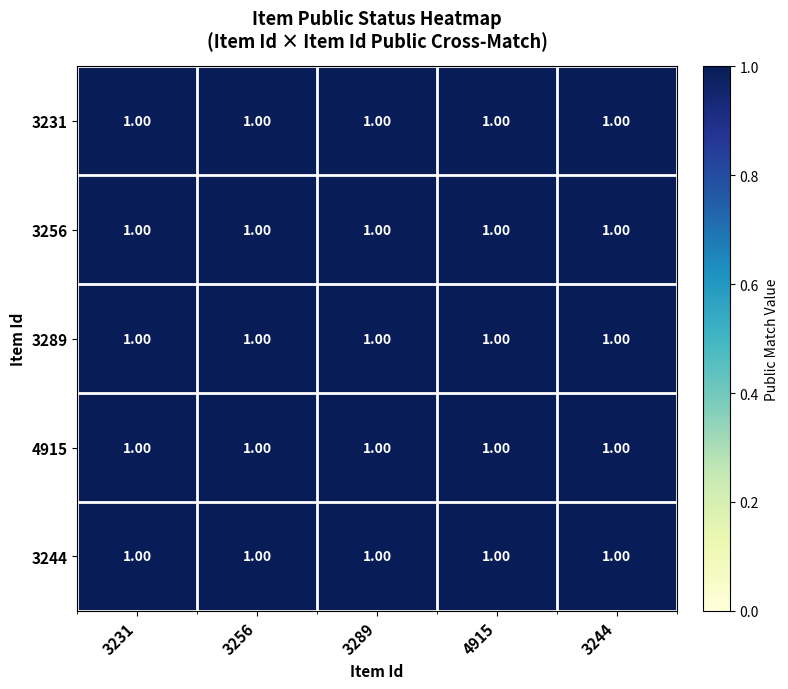

At 0, list the series in order from smallest to largest.

3256, 3231, 3289, 4915, 3244